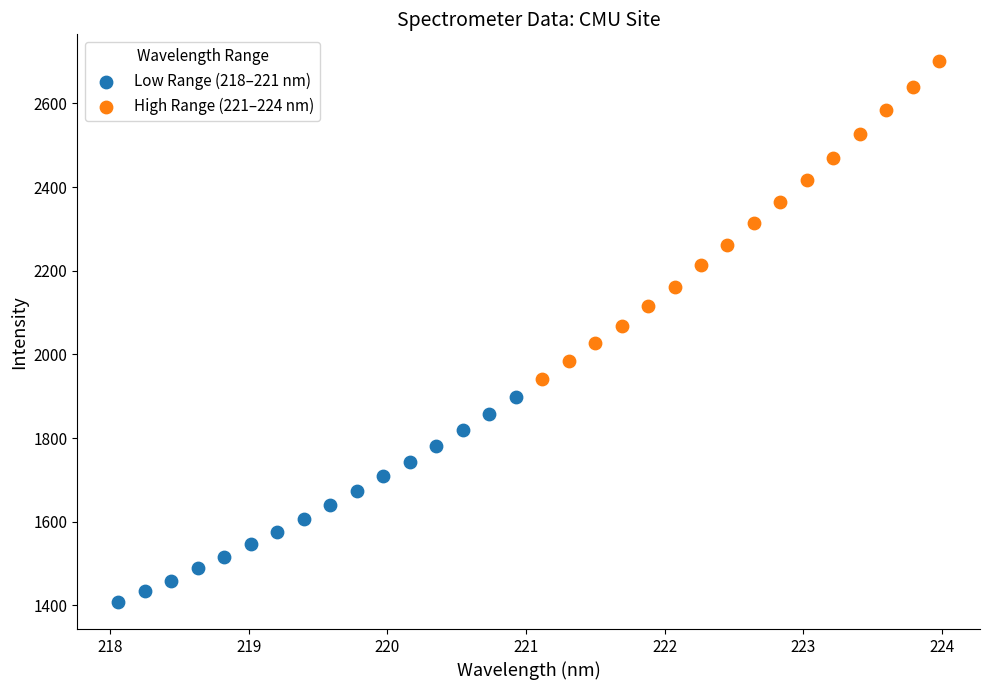

Which series has the widest spread of Y values?

High Range (221–224 nm)